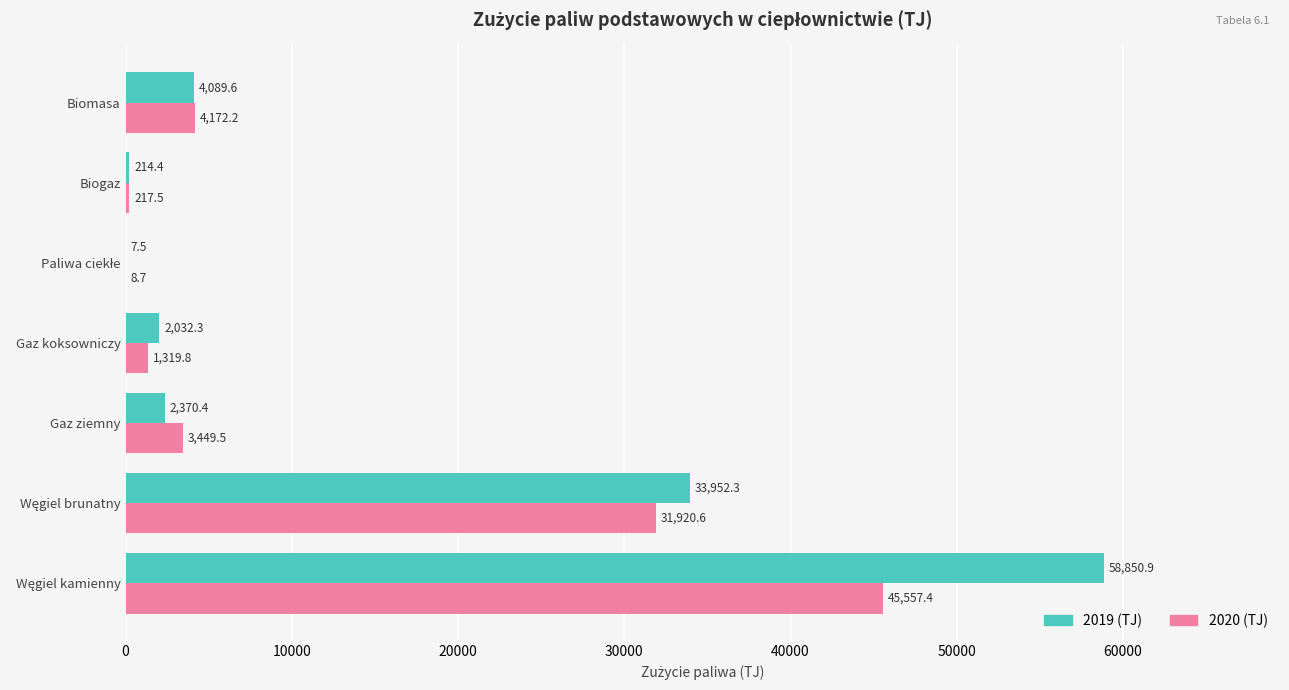

What is the highest value of the 2020 (TJ) series?

45557.4